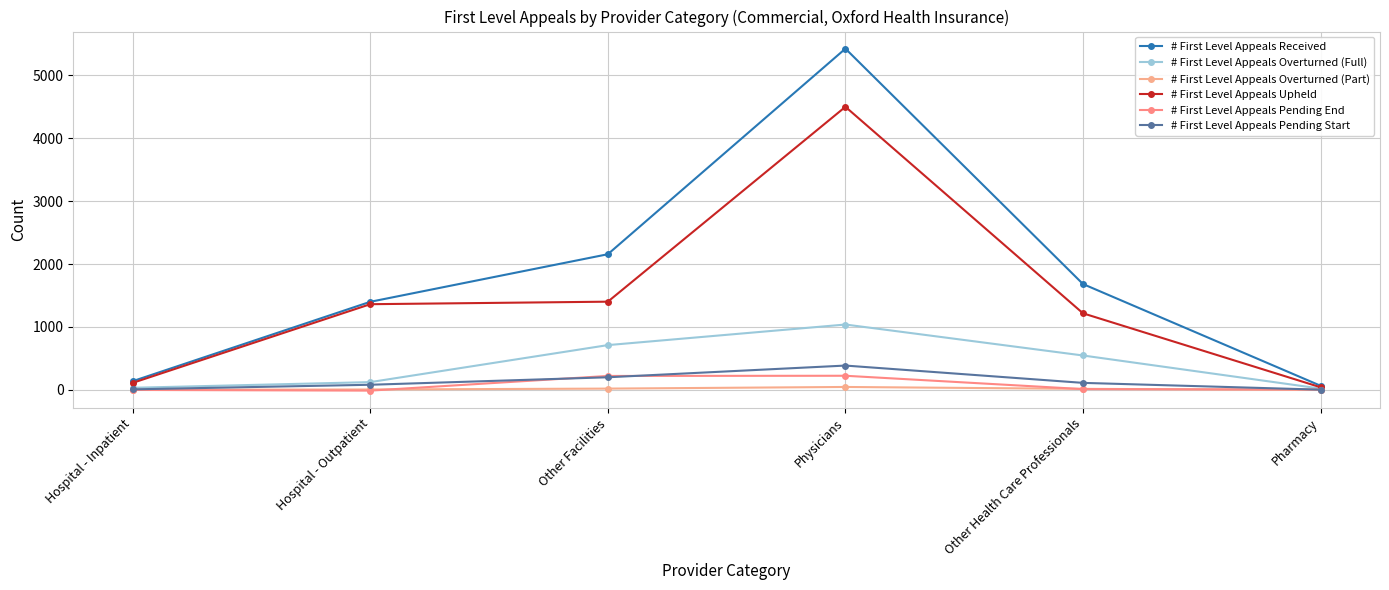

The value of # First Level Appeals Overturned (Full) at Physicians is 1039. True or false?

True